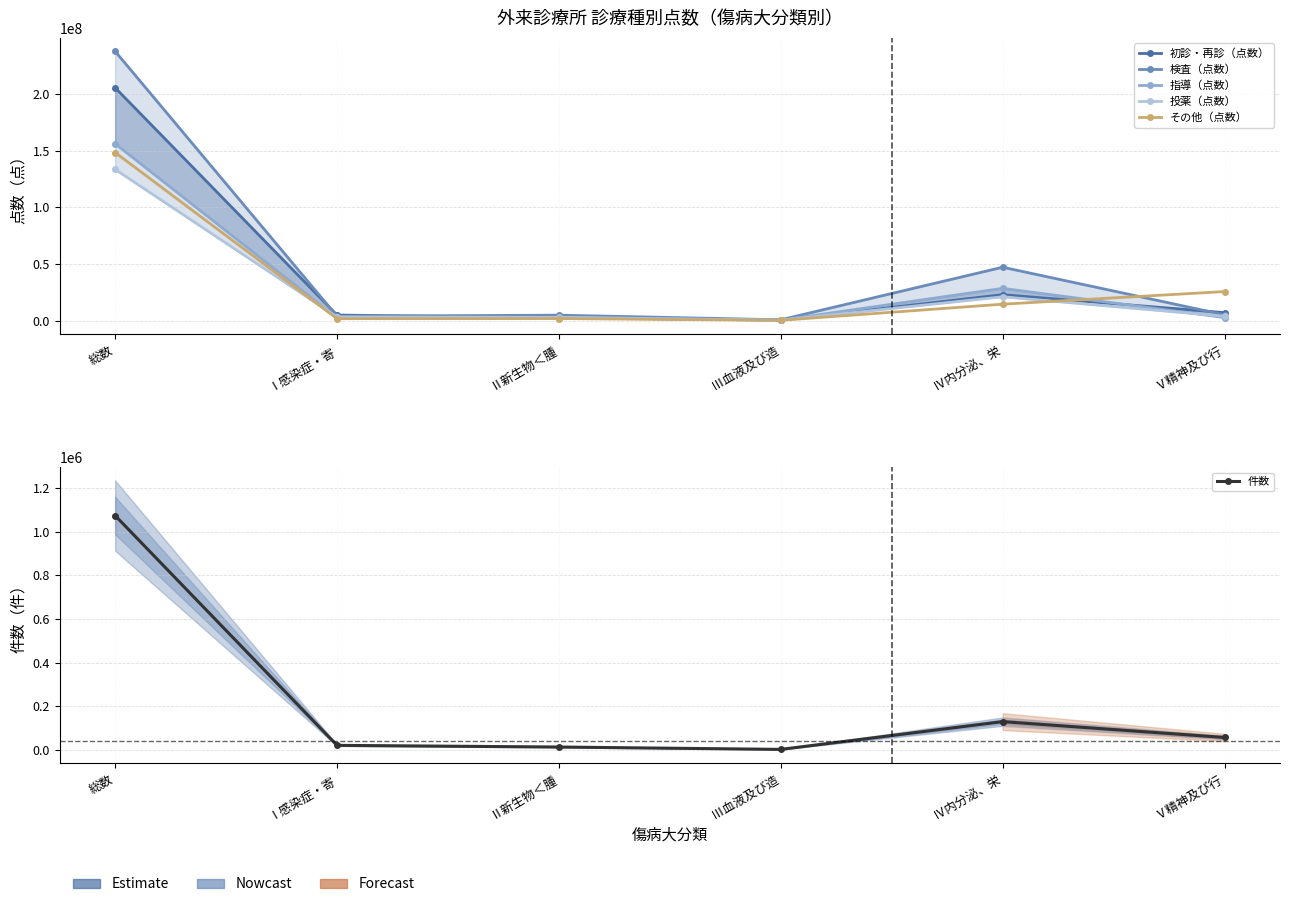

Reading left to right, what are all the values shown in this chart?

初診・再診（点数）: 総数=205401979	Ⅰ感染症・寄=4809518	Ⅱ新生物＜腫=2380054	Ⅲ血液及び造=364069	Ⅳ内分泌、栄=22790288	Ⅴ精神及び行=6962914
検査（点数）: 総数=237556969	Ⅰ感染症・寄=3804227	Ⅱ新生物＜腫=4711193	Ⅲ血液及び造=634776	Ⅳ内分泌、栄=47020168	Ⅴ精神及び行=5021474
指導（点数）: 総数=155996542	Ⅰ感染症・寄=2122012	Ⅱ新生物＜腫=2639535	Ⅲ血液及び造=293415	Ⅳ内分泌、栄=28383197	Ⅴ精神及び行=2630592
投薬（点数）: 総数=133340271	Ⅰ感染症・寄=3130660	Ⅱ新生物＜腫=2743349	Ⅲ血液及び造=258152	Ⅳ内分泌、栄=20934875	Ⅴ精神及び行=3758193
その他（点数）: 総数=148238860	Ⅰ感染症・寄=1622285	Ⅱ新生物＜腫=1701665	Ⅲ血液及び造=152540	Ⅳ内分泌、栄=14408222	Ⅴ精神及び行=25517880
件数: 総数=1073456	Ⅰ感染症・寄=20480	Ⅱ新生物＜腫=12845	Ⅲ血液及び造=1970	Ⅳ内分泌、栄=129153	Ⅴ精神及び行=56672